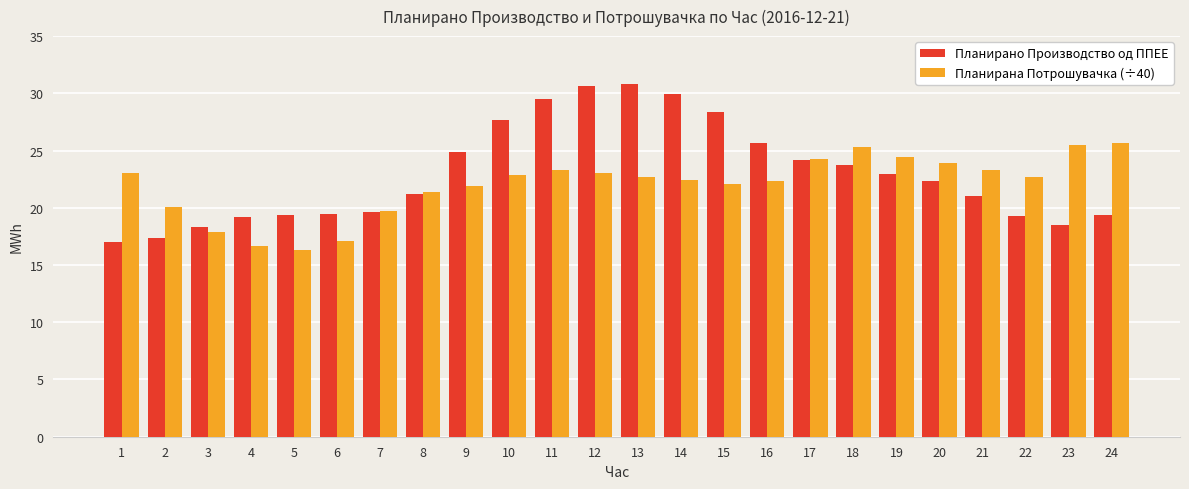

What is the value of the Планирано Производство од ППЕЕ bar at the 1st from the left?

17.0